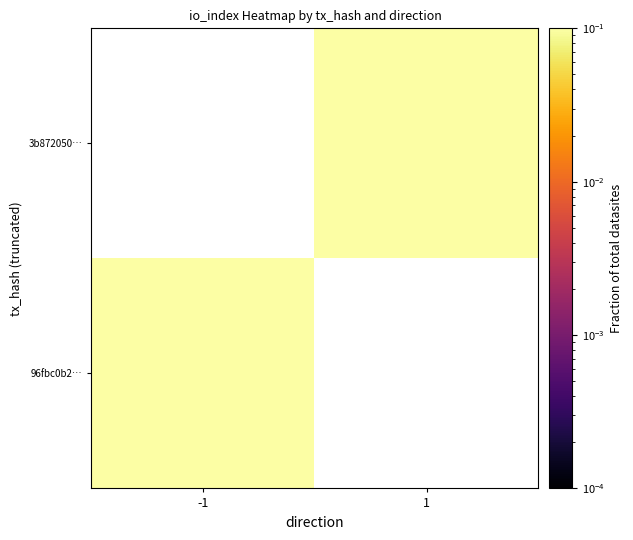

Which category has the highest value in the 3b872050… series?

-1